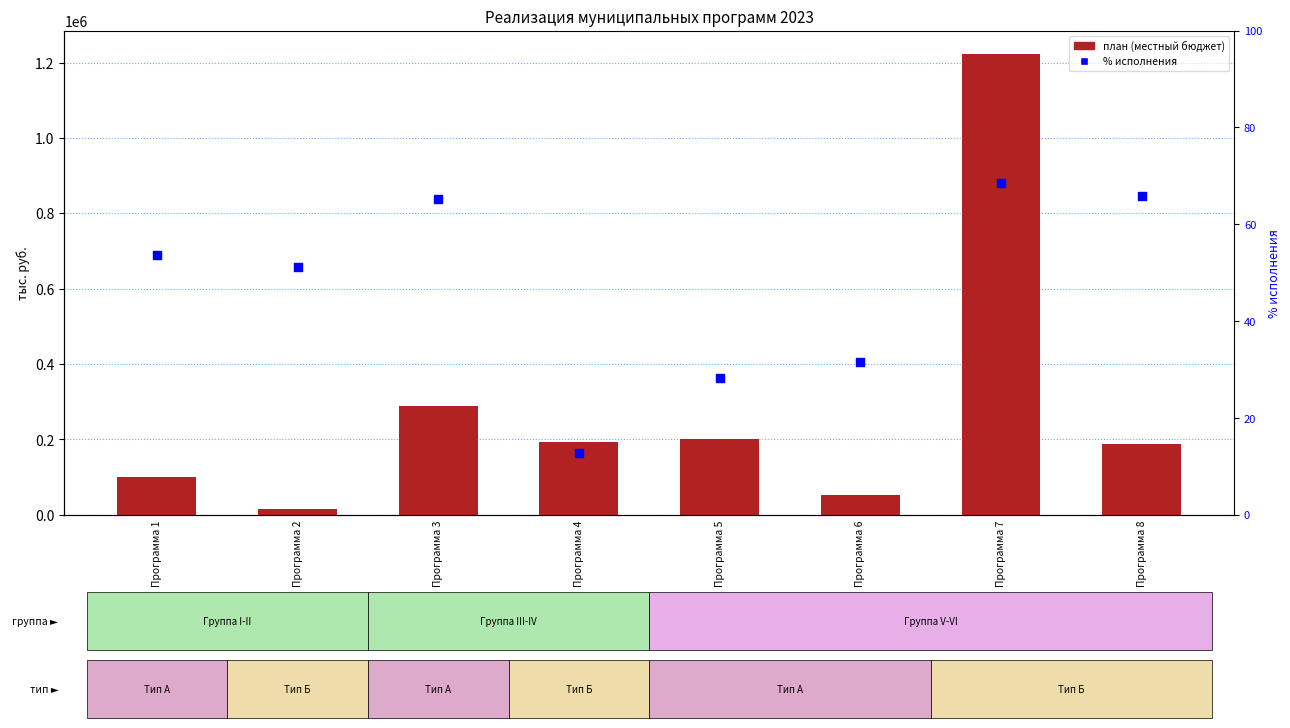

Is the value of % исполнения at Программа 6 greater than the value of план (местный бюджет) at Программа 1?

No